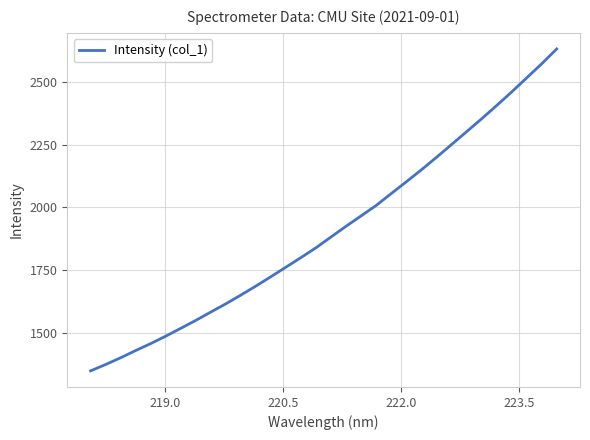

Does the chart display data point markers on the line(s)?

No